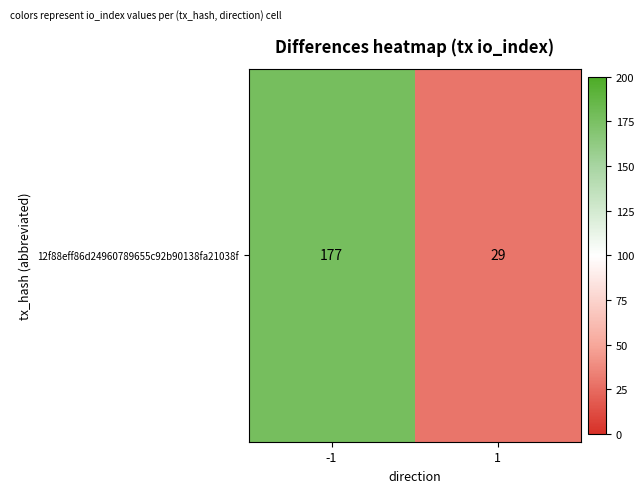

What is the change in value from -1 to 1?

-148